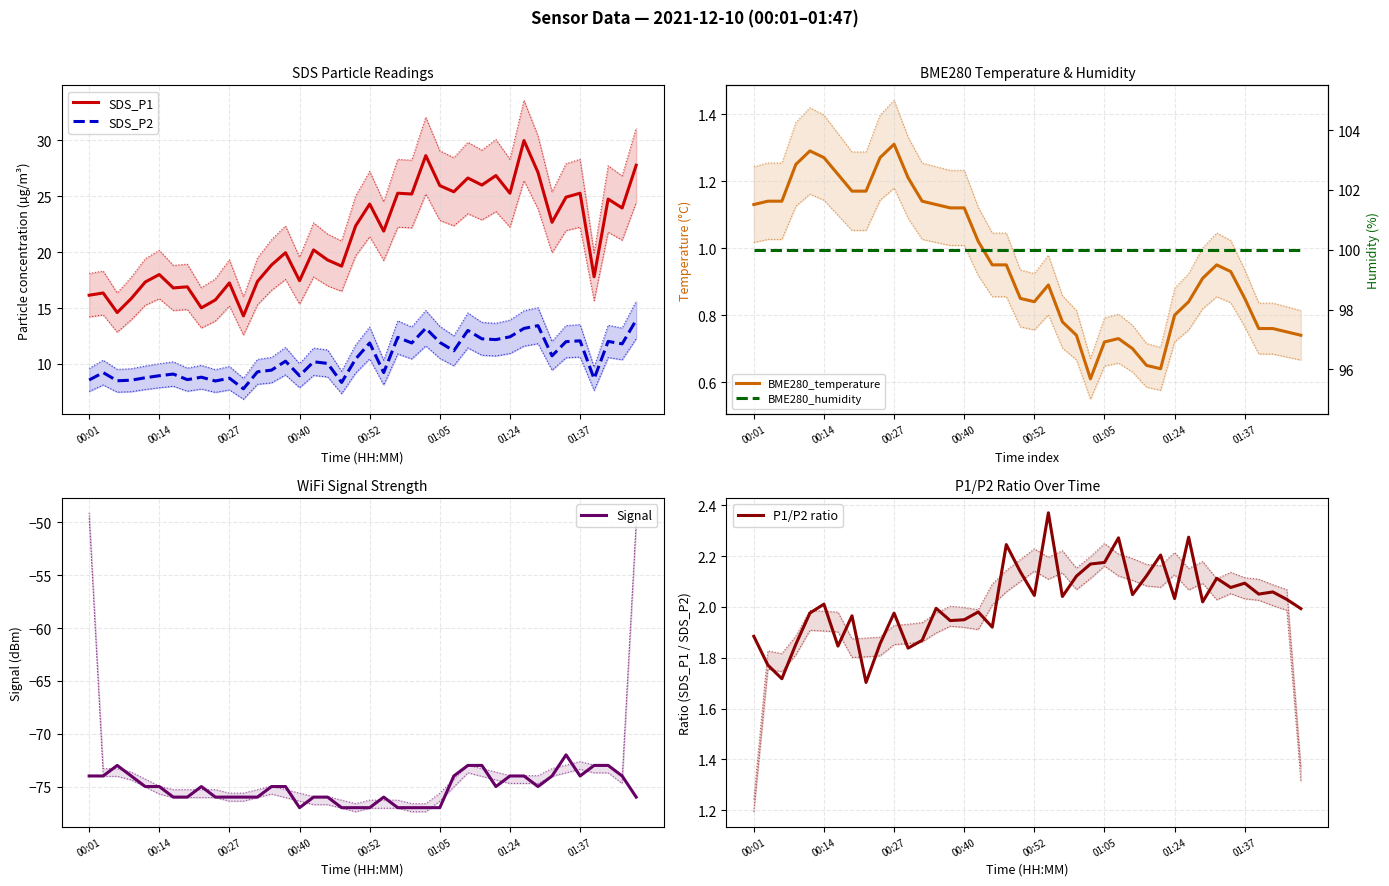

How many interior local valleys does the BME280_temperature series have?

3